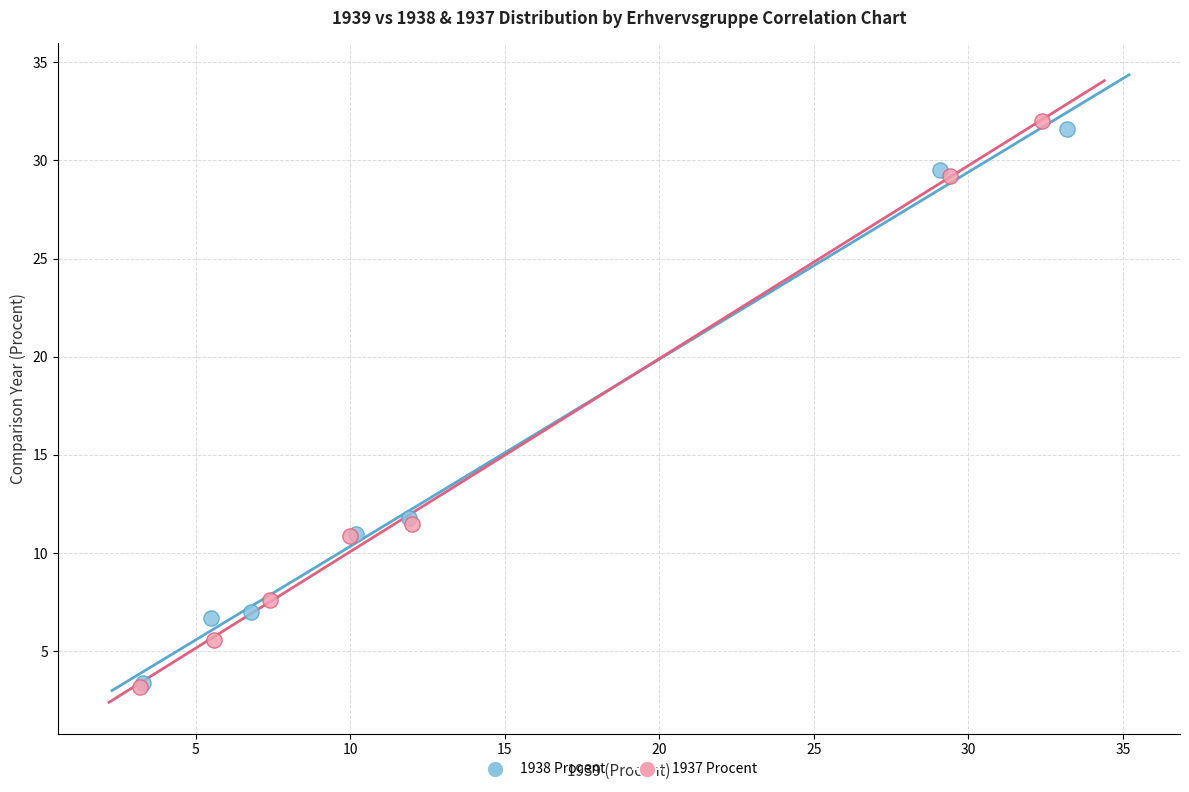

Which series has the largest Y range (max minus min)?

1937 Procent